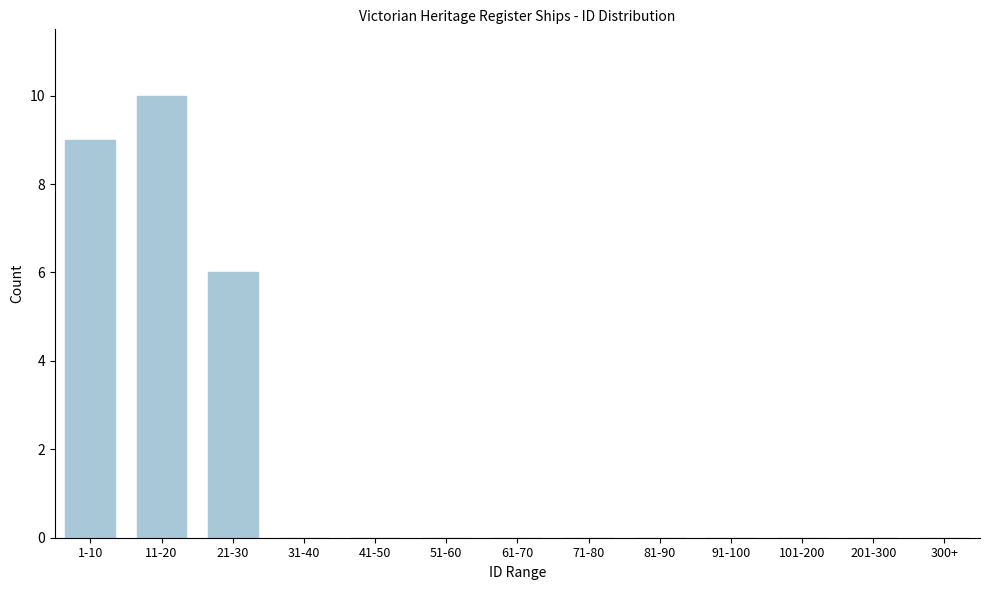

Reading right to left, extract all data points from this chart.

300+=0	201-300=0	101-200=0	91-100=0	81-90=0	71-80=0	61-70=0	51-60=0	41-50=0	31-40=0	21-30=6	11-20=10	1-10=9